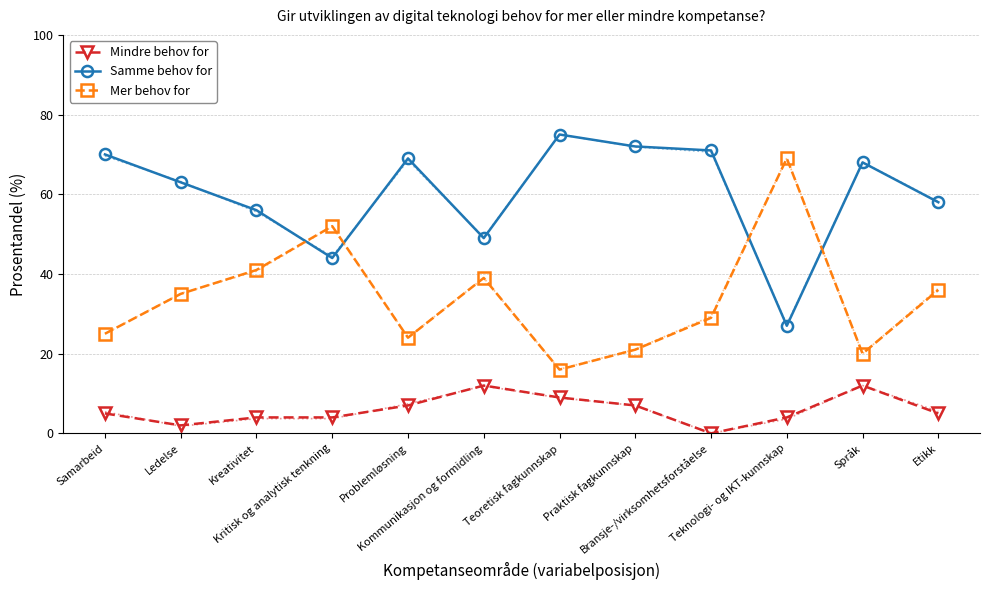

What is the greatest value displayed?

75.0